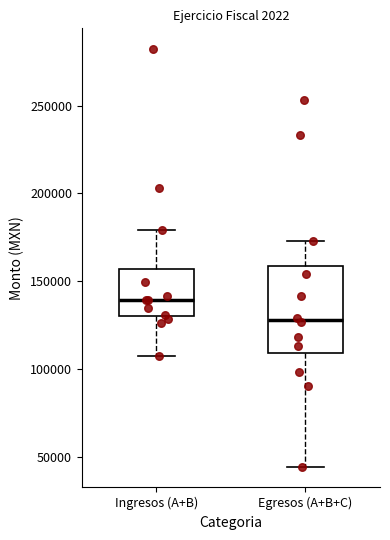

Reading left to right, read every box against the y-axis: the position of its median line, the range the box covers, and the ends of its whiskers. The values are not printed on the chart, so give them approximately, as read against the axis.

Ingresos (A+B): median 140000, box 130000 to 155000, whiskers 110000 to 180000
Egresos (A+B+C): median 130000, box 110000 to 160000, whiskers 45000 to 175000